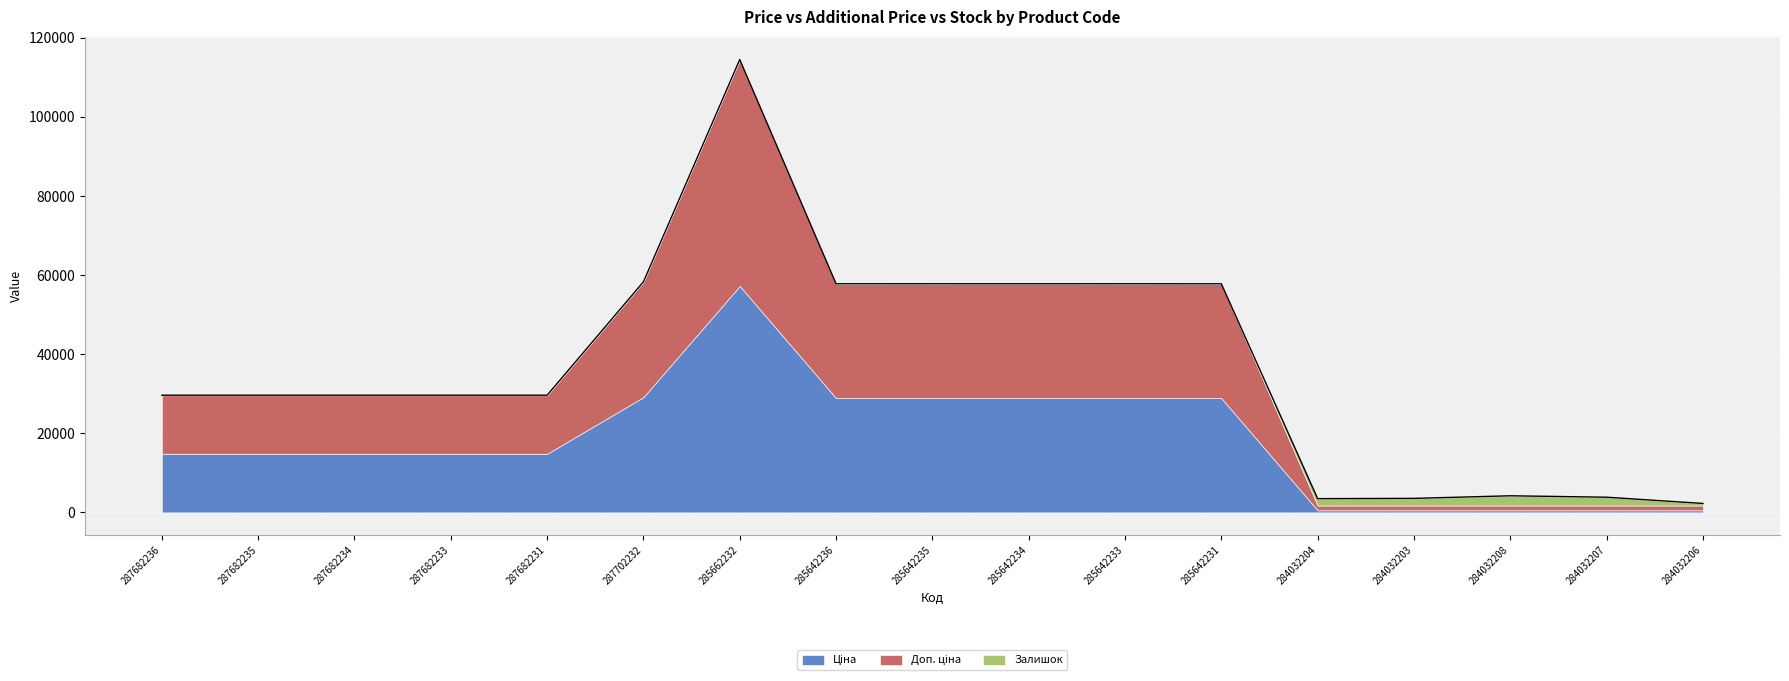

Rank the categories by Залишок value from lowest to highest.

287682236, 287682235, 287682234, 287682233, 287682231, 287702232, 285642231, 285642234, 285662232, 285642235, 285642236, 285642233, 284032206, 284032204, 284032203, 284032207, 284032208